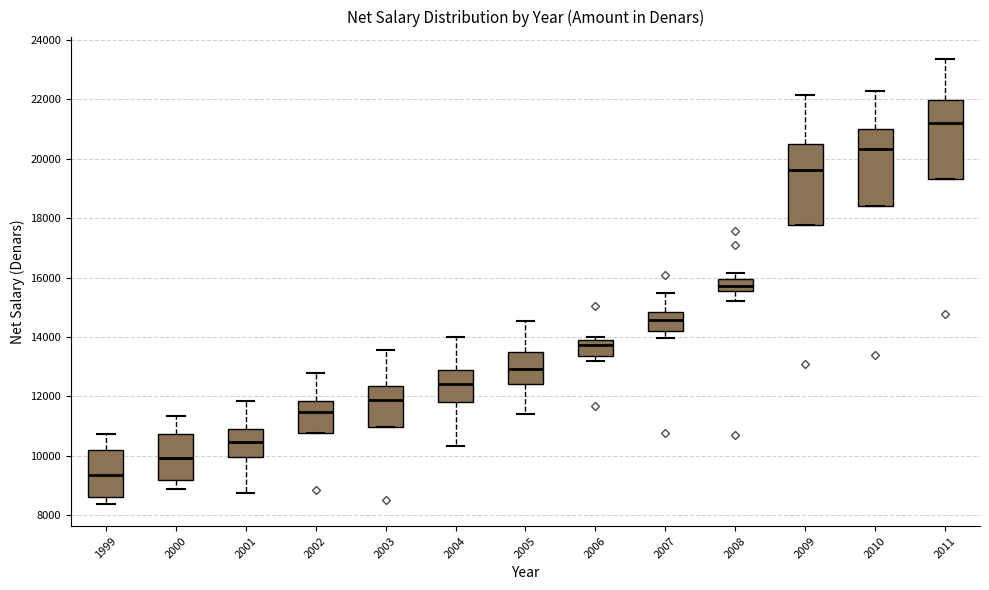

Reading left to right, read every box against the y-axis: the position of its median line, the range the box covers, and the ends of its whiskers. The values are not printed on the chart, so give them approximately, as read against the axis.

1999: median 9400, box 8600 to 10200, whiskers 8400 to 10800
2000: median 10000, box 9200 to 10800, whiskers 8800 to 11400
2001: median 10400, box 10000 to 11000, whiskers 8800 to 11800
2002: median 11400, box 10800 to 11800, whiskers 10800 to 12800
2003: median 11800, box 11000 to 12400, whiskers 11000 to 13600
2004: median 12400, box 11800 to 13000, whiskers 10400 to 14000
2005: median 13000, box 12400 to 13400, whiskers 11400 to 14600
2006: median 13800 (just below the box's upper edge), box 13400 to 13800, whiskers 13200 to 14000
2007: median 14600, box 14200 to 14800, whiskers 14000 to 15400
2008: median 15800, box 15600 to 16000, whiskers 15200 to 16200
2009: median 19600, box 17800 to 20600, whiskers 17800 to 22200
2010: median 20400, box 18400 to 21000, whiskers 18400 to 22200
2011: median 21200, box 19400 to 22000, whiskers 19400 to 23400